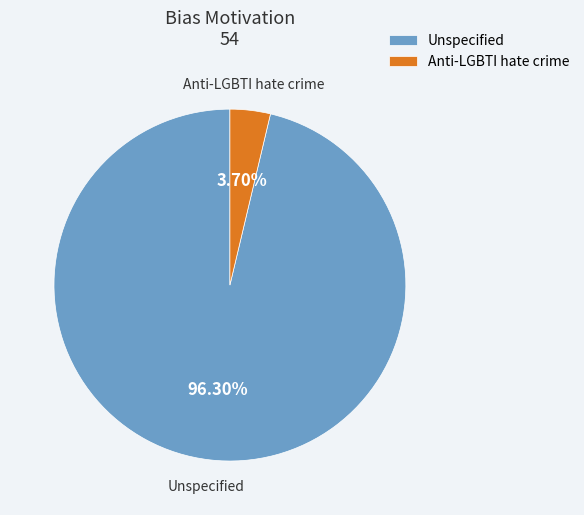

Do Unspecified and Anti-LGBTI hate crime together represent more than half of the pie?

Yes